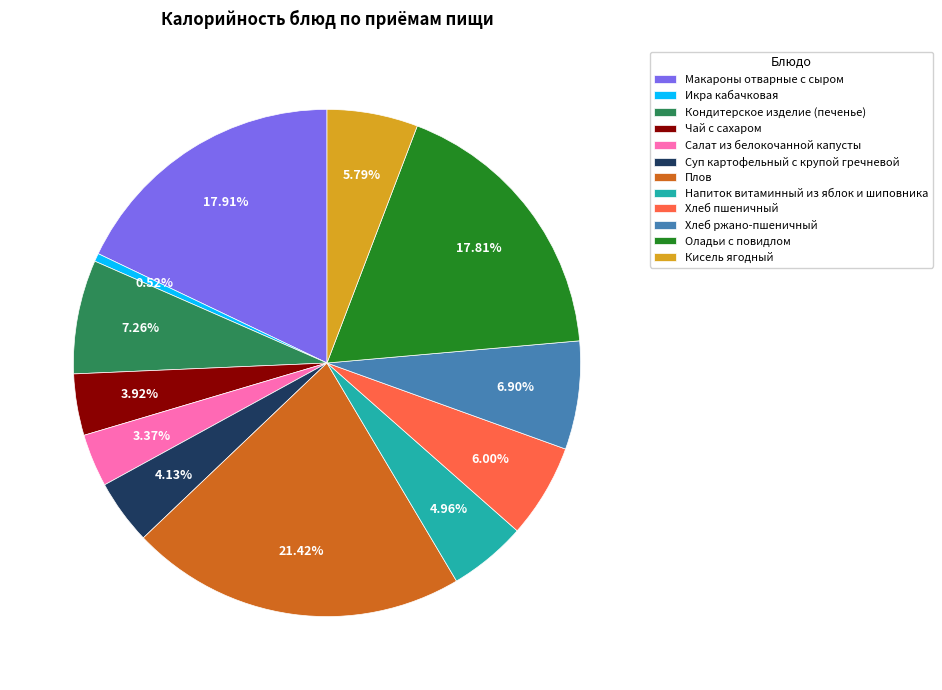

To the nearest percent, what portion does Напиток витаминный из яблок и шиповника represent?

5%